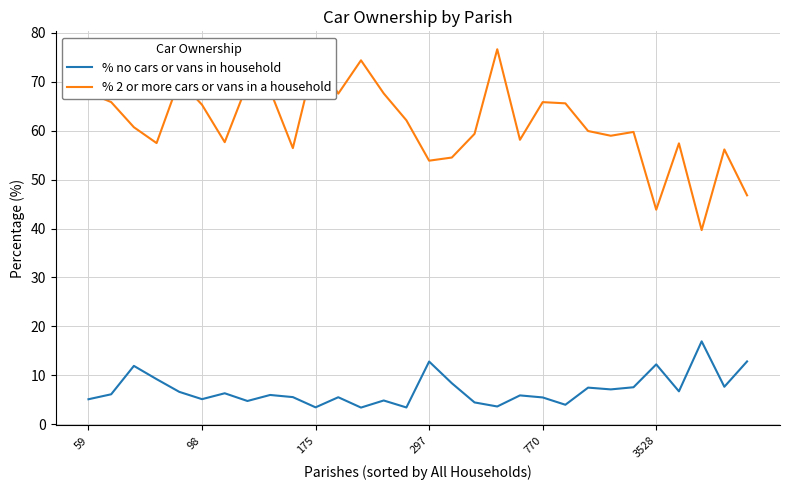

What is the average value of the % no cars or vans in household series?

7.0